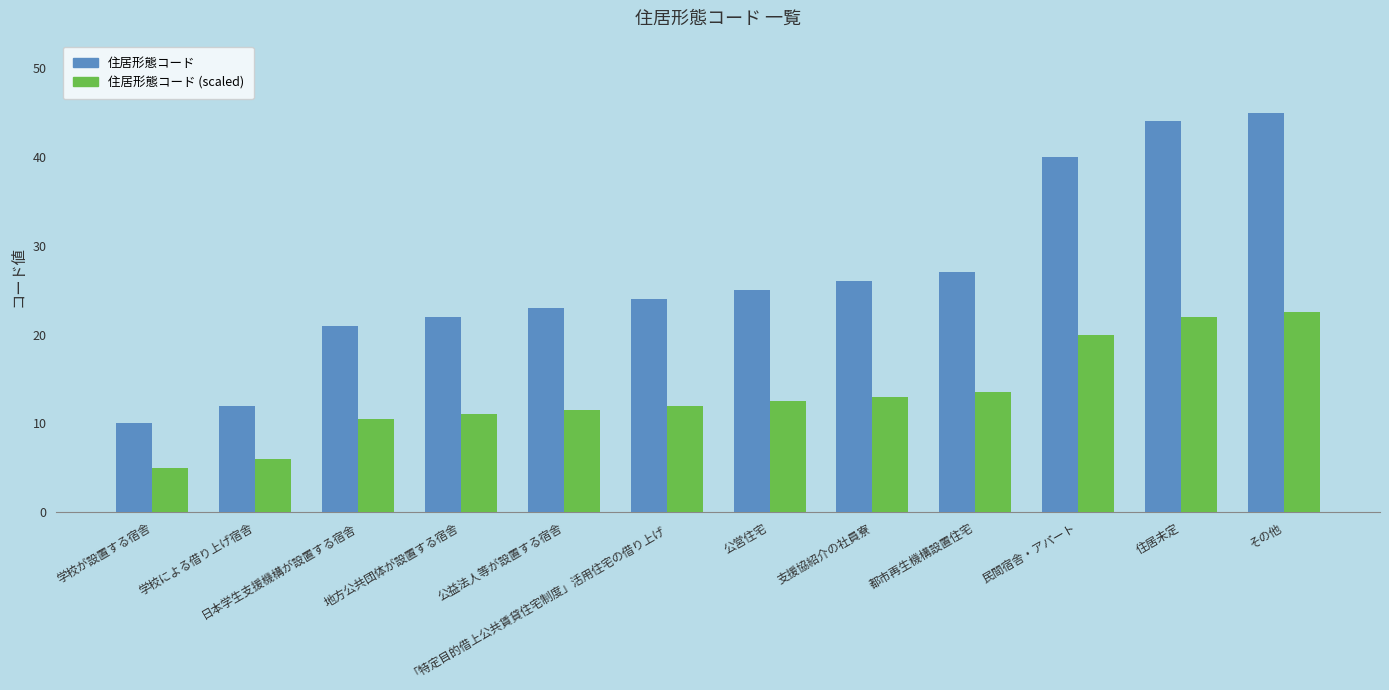

At which label does 住居形態コード reach its minimum?

学校が設置する宿舎